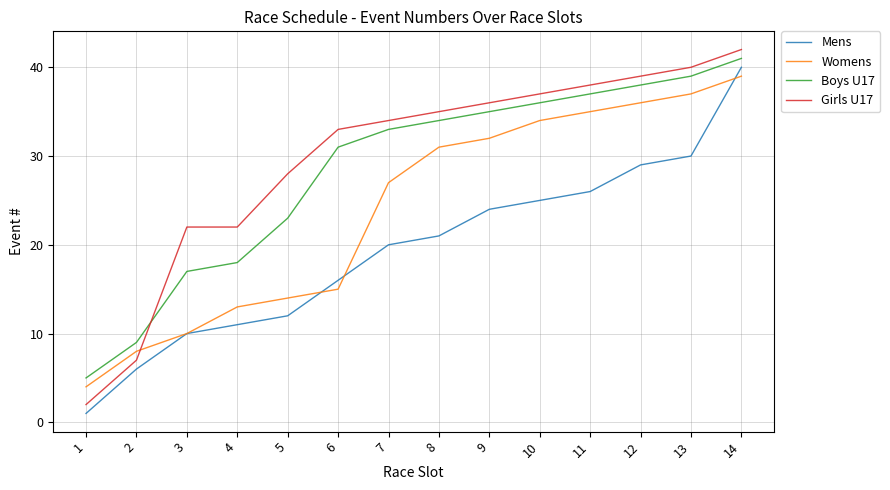

True or false: Mens has a value of 7 at 13.

False